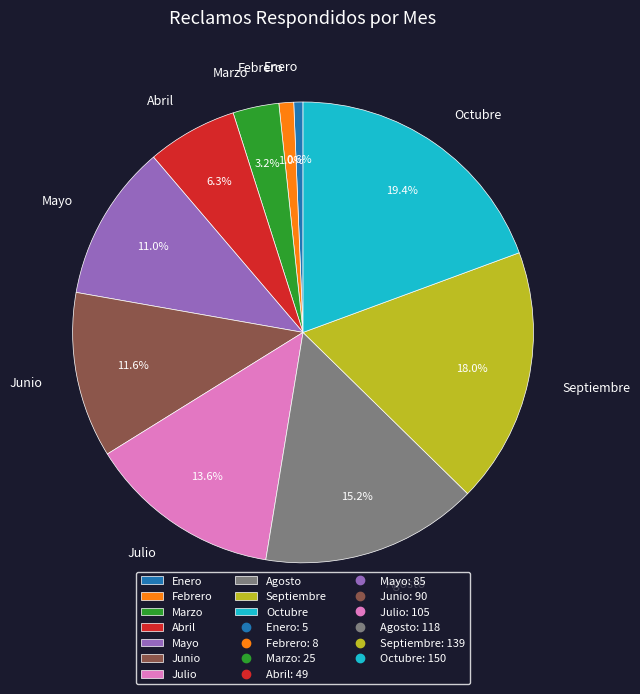

Do Agosto and Febrero together represent more than half of the pie?

No